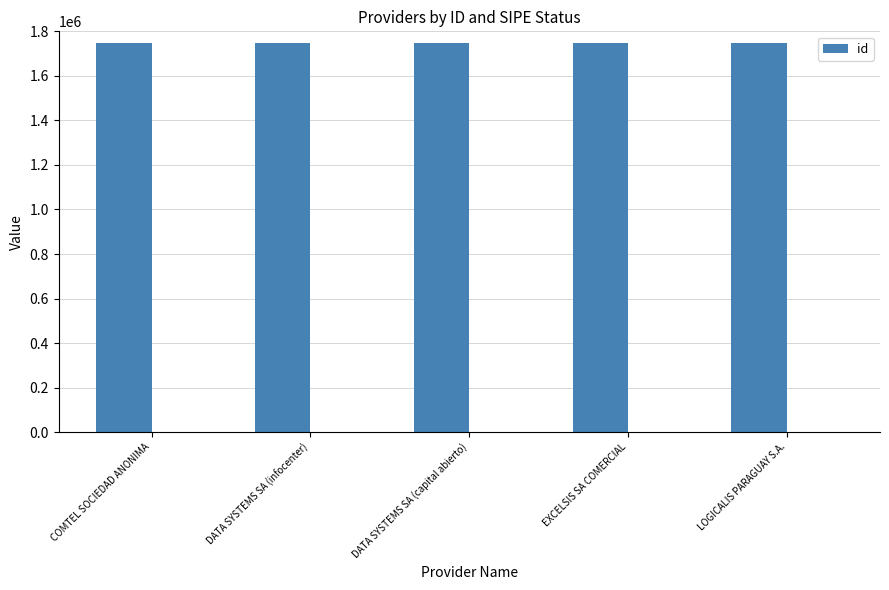

Reading left to right, what are all the values shown in this chart?

COMTEL SOCIEDAD ANONIMA=1748976	DATA SYSTEMS SA (infocenter)=1748977	DATA SYSTEMS SA (capital abierto)=1748979	EXCELSIS SA COMERCIAL=1748980	LOGICALIS PARAGUAY S.A.=1748978